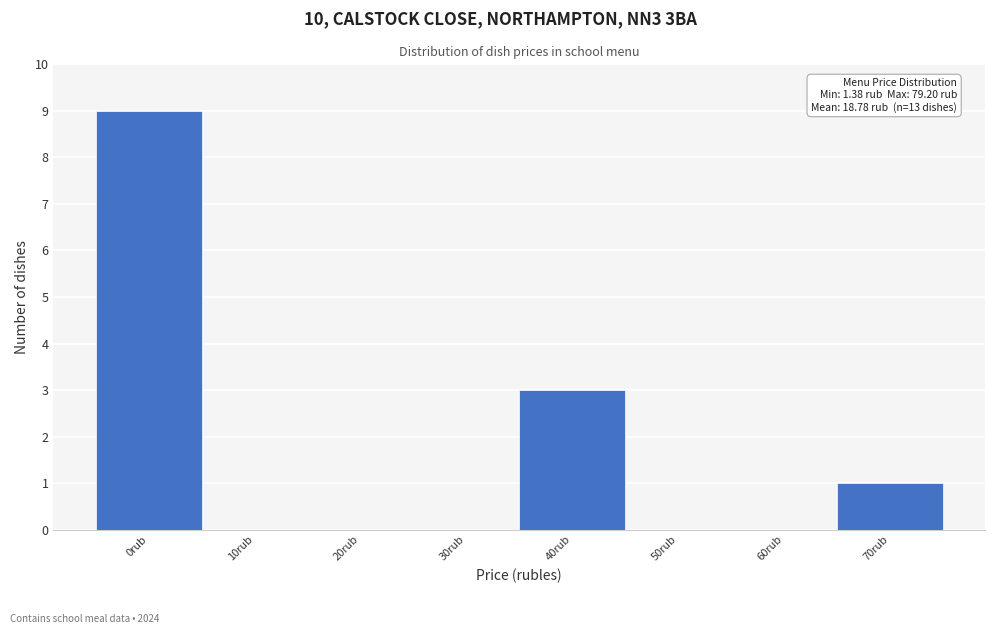

Reading left to right, what are all the values shown in this chart?

0rub=9	10rub=0	20rub=0	30rub=0	40rub=3	50rub=0	60rub=0	70rub=1